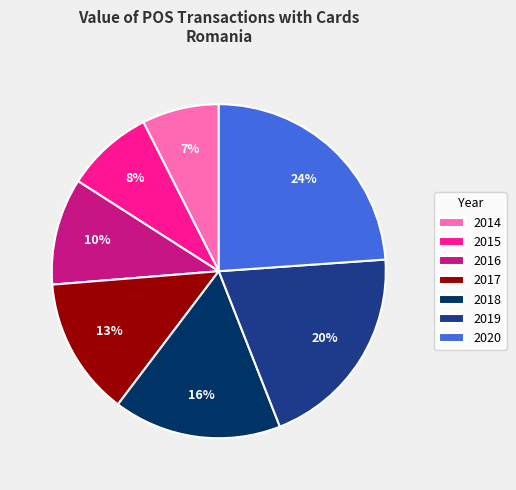

Approximately how many times larger is the value at 2017 compared to 2016?

1.3